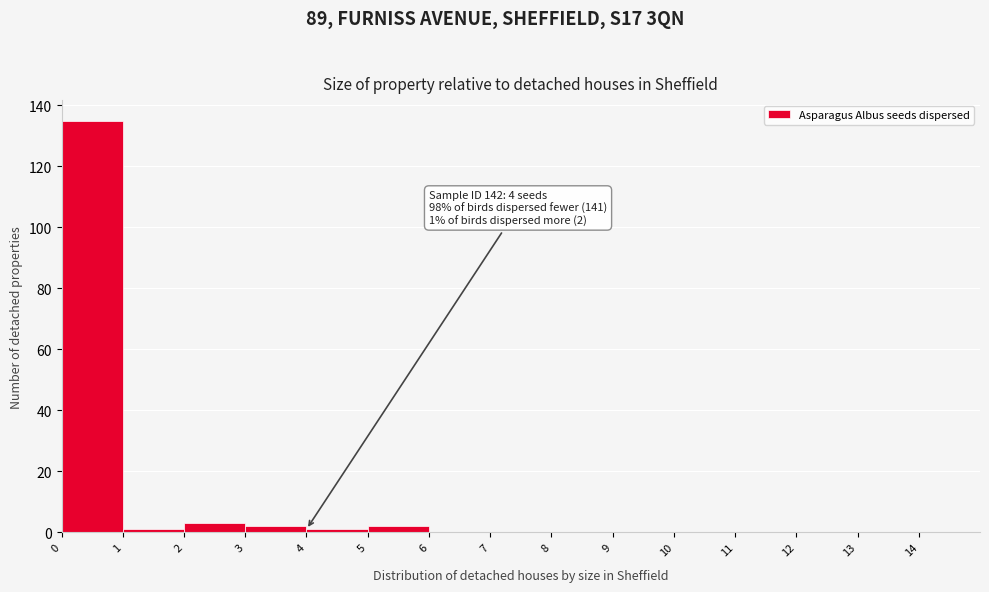

Over which range of the x-axis is the bar tallest?

0 to 1